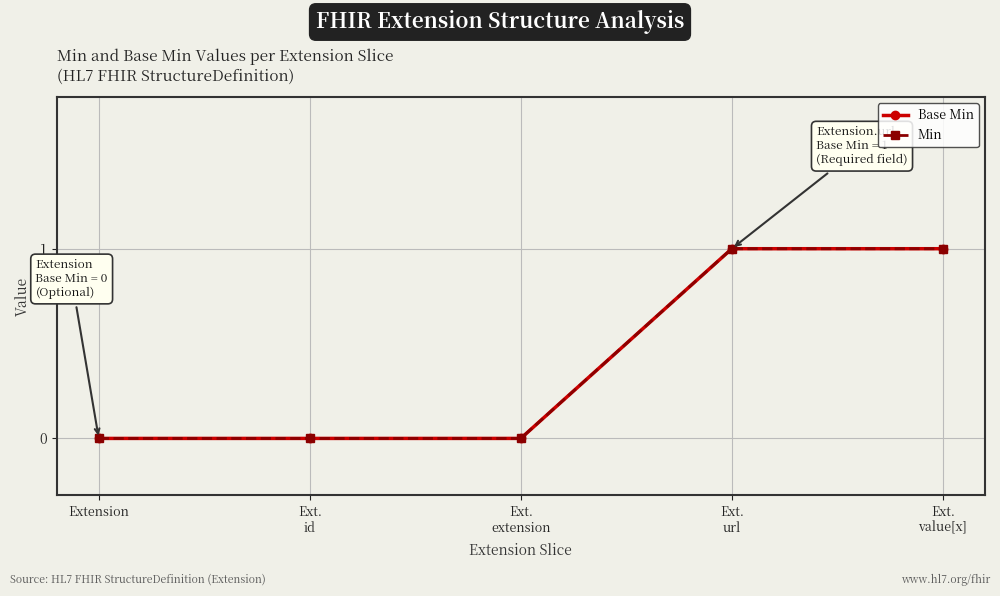

Is it true that Base Min equals 1 at Ext.
url?

True